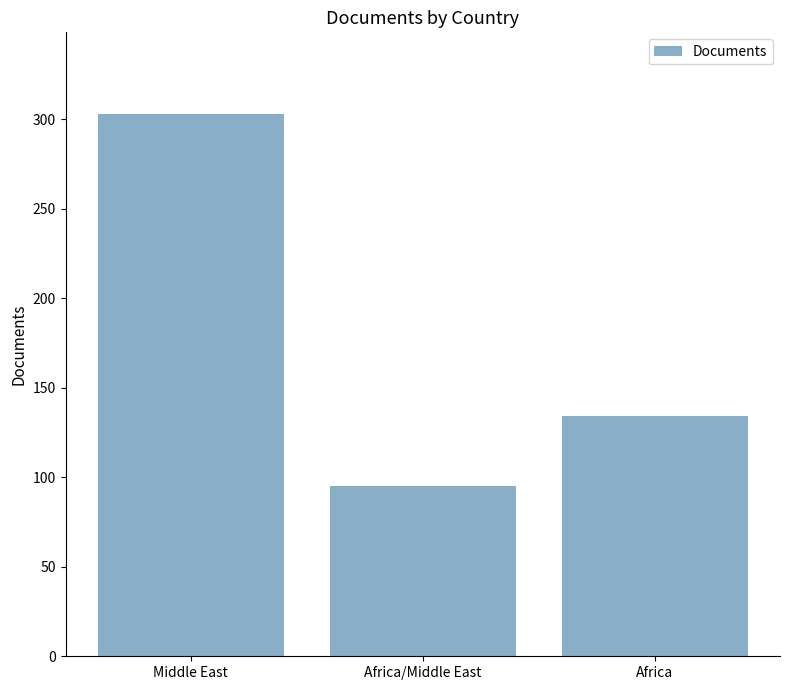

Is it true that the value at Middle East is 534?

False